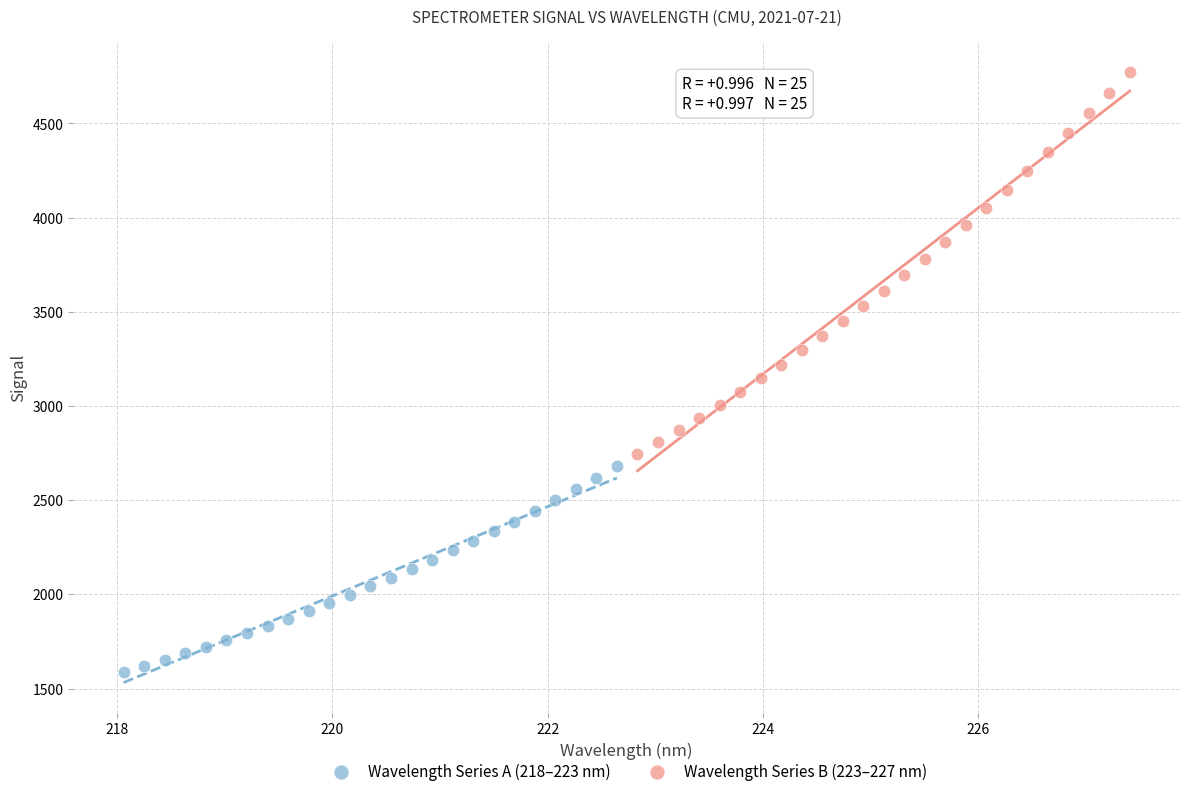

Which series has the widest spread of Y values?

Wavelength Series B (223–227 nm)